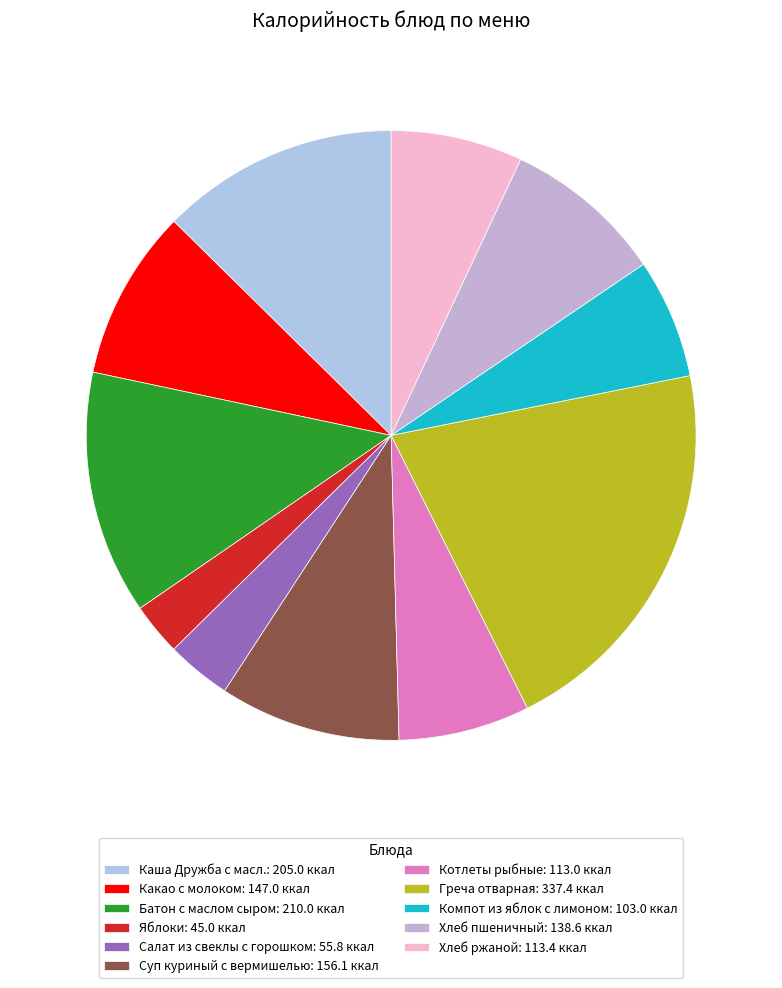

What is the smallest slice in the pie chart?

Яблоки